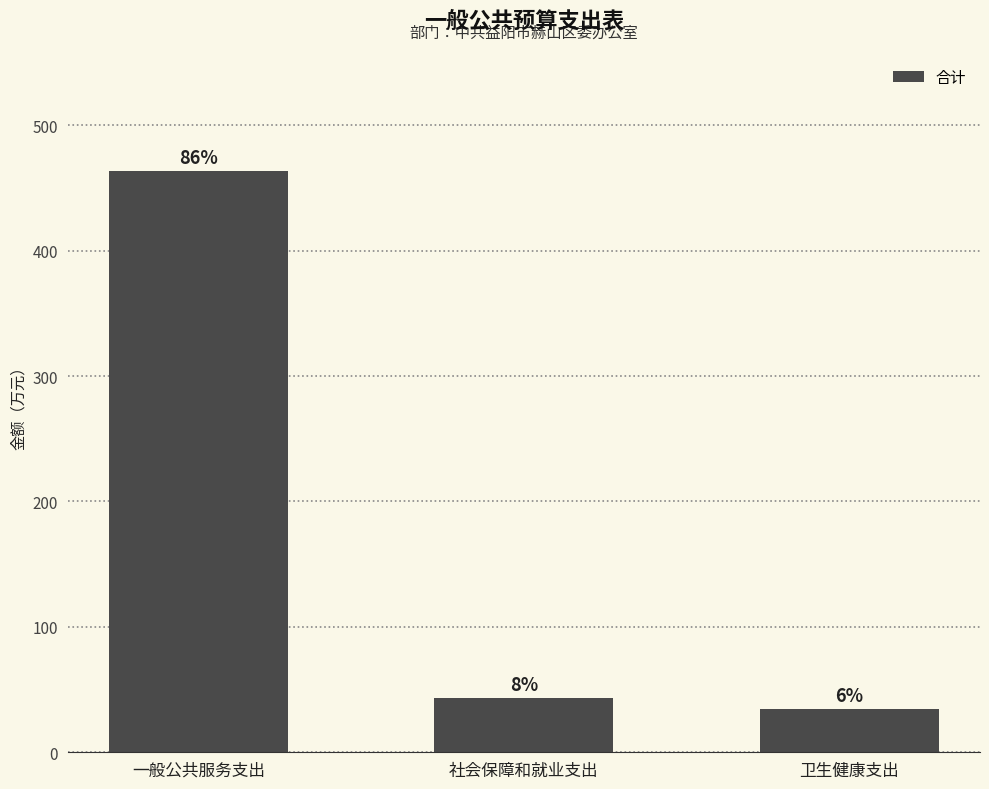

How many bars are there in total?

3